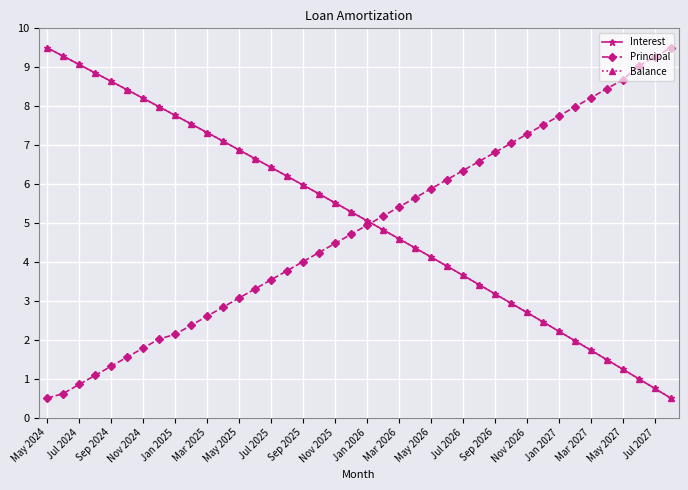

Which series ends up on top after the final intersection of Principal and Balance?

Principal